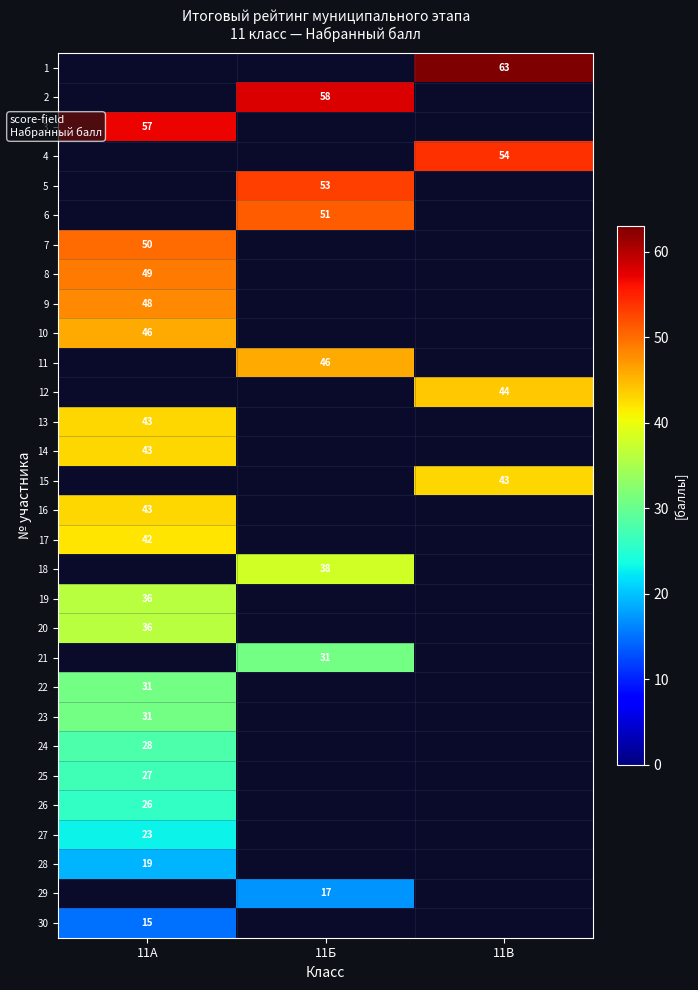

Count the number of data series in this chart.

30